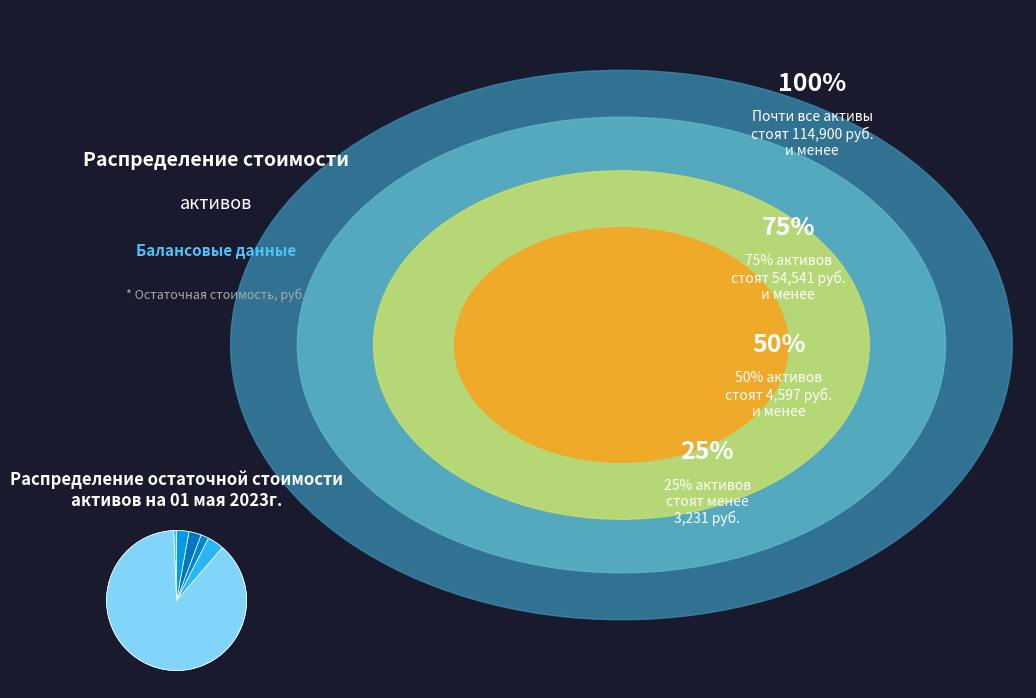

Combined, what portion of the pie is Блок-контейнер and Апарат сварочный ТДМ-202?

19.7%